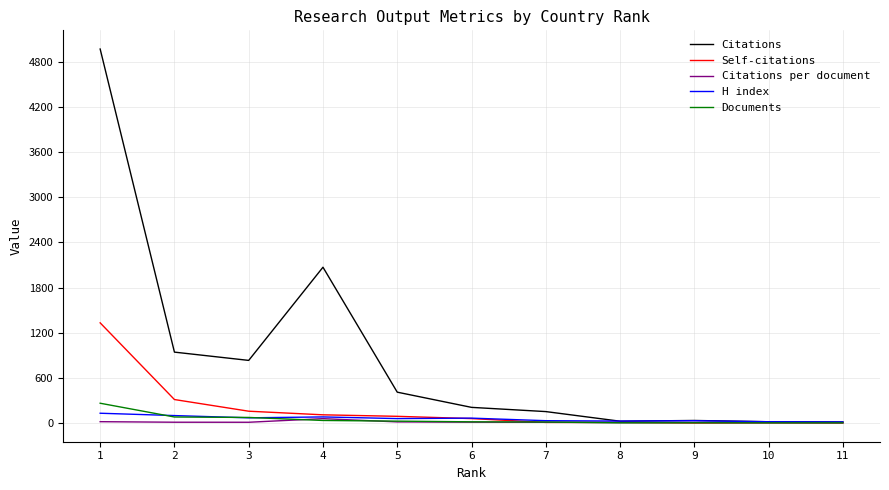

Is this an area chart (filled region under the line)?

No